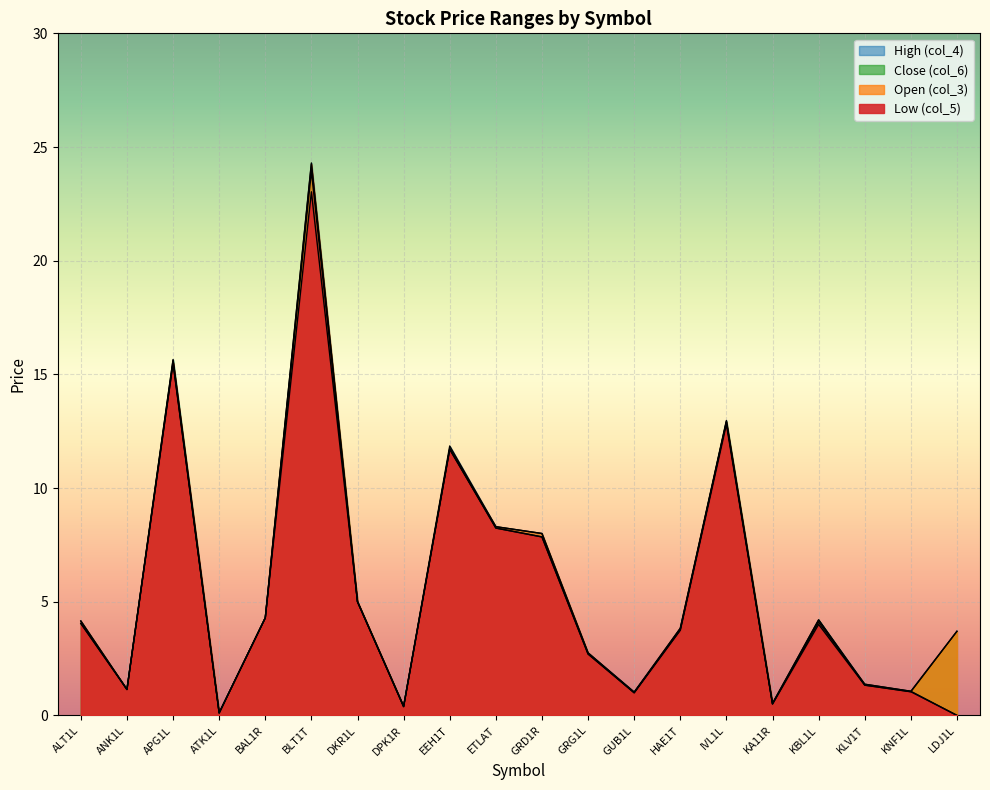

Where is High (col_4) nearest to the value 12?

EEH1T